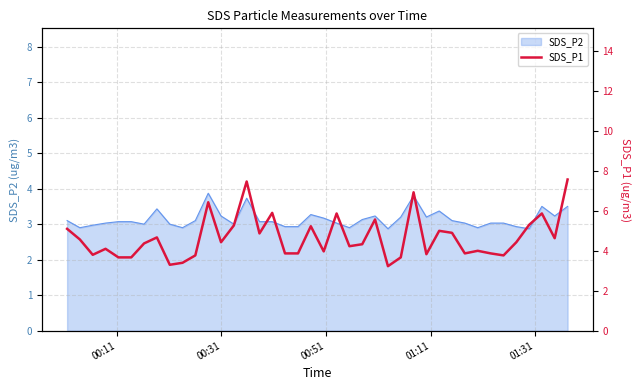

What is the greatest value displayed?

7.6